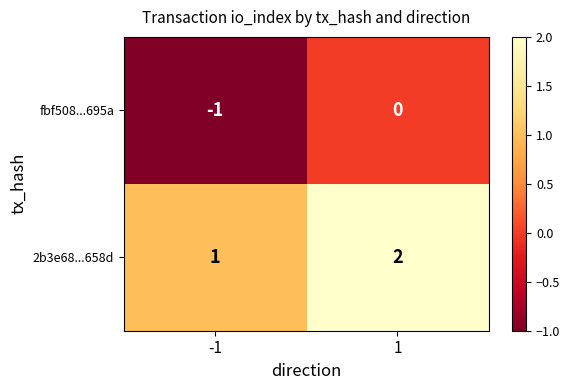

List the series in order of their overall mean, lowest first.

fbf508...695a, 2b3e68...658d